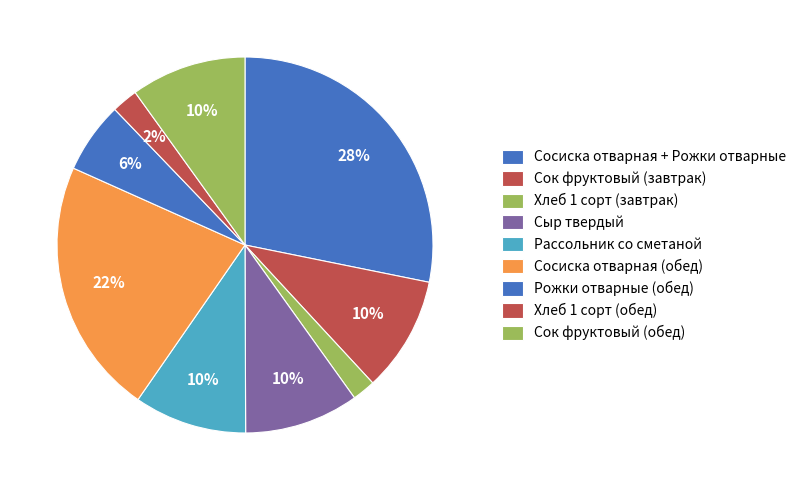

How many slices are in this pie chart?

9